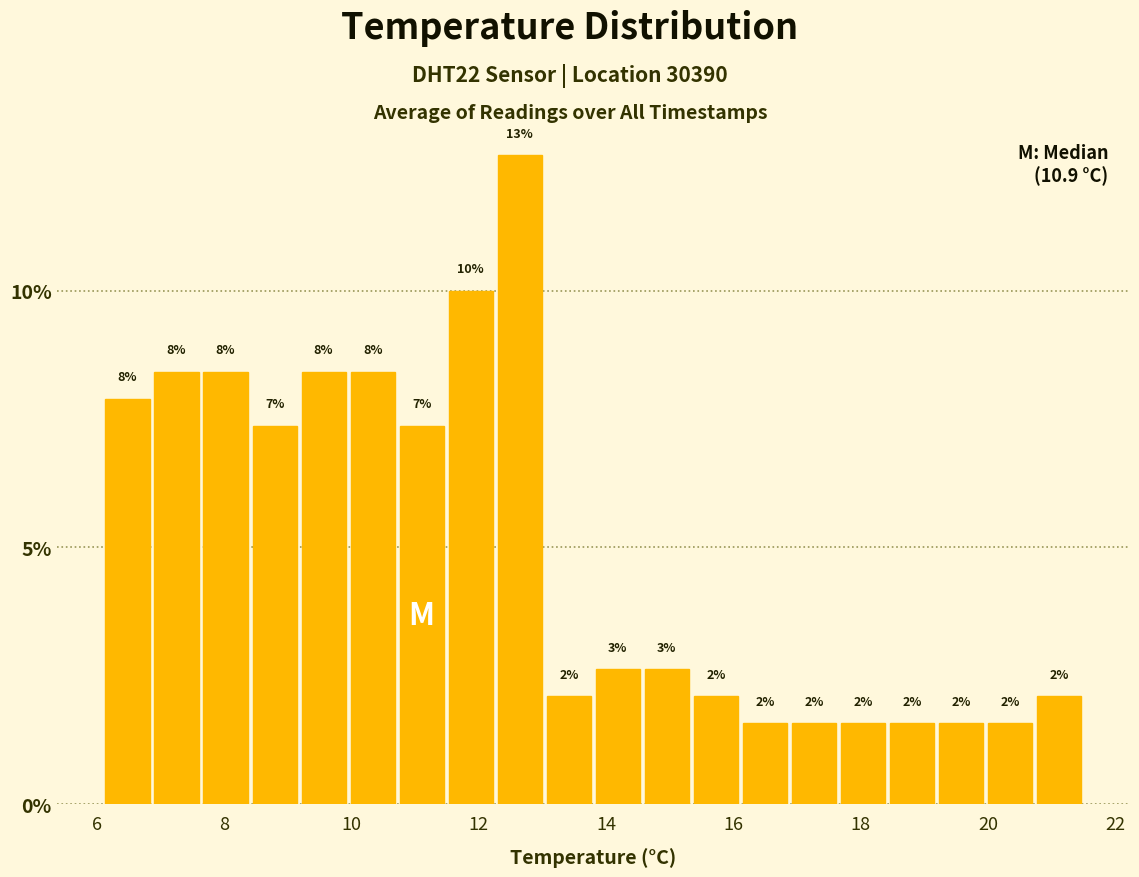

Around what value on the x-axis is the tallest bar? Give the approximate position of its centre, as read against the axis.

12.6